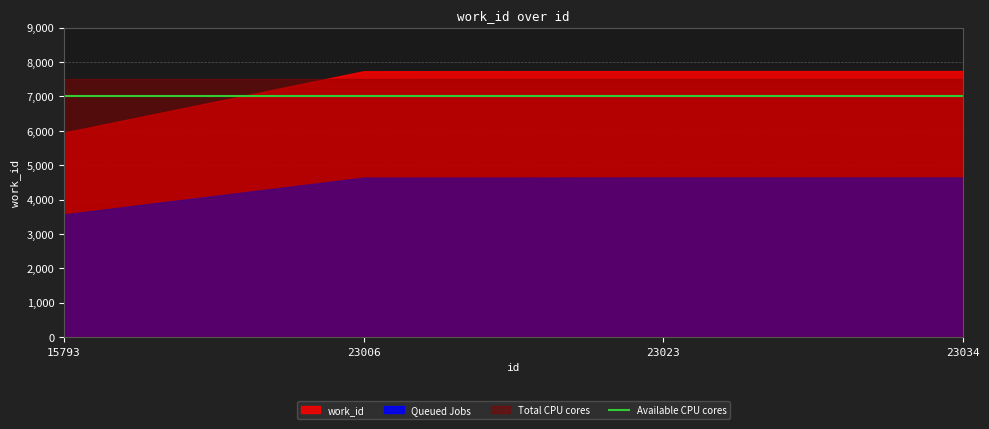

The chart shows a value of 12508 at 23006. True or false?

False